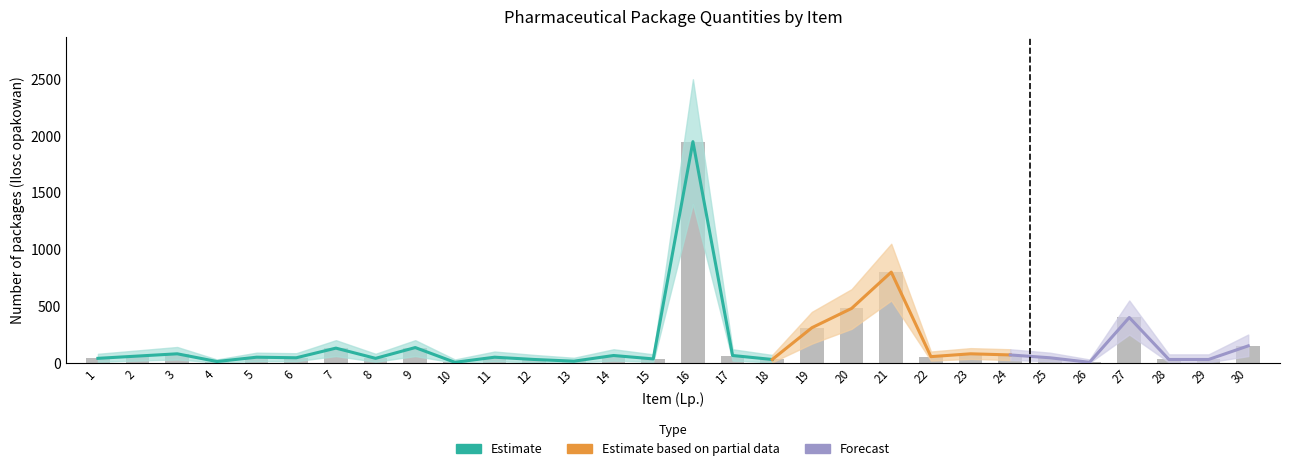

The lower_ci series shows 60 at 30. True or false?

True